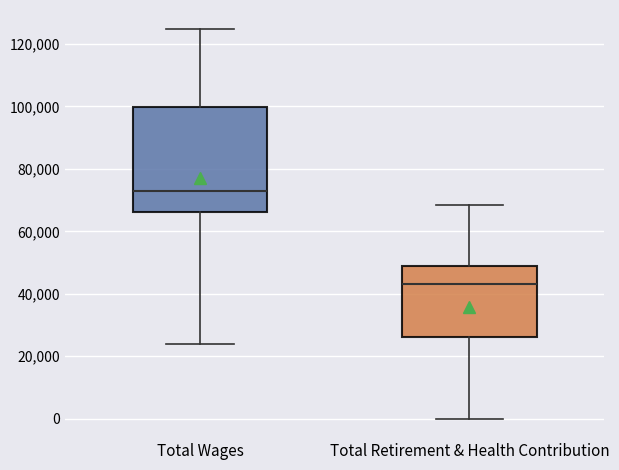

Reading left to right, transcribe this box plot: for each box, give where its median line is, the range the box spans, and where its two whiskers end, as read against the y-axis. The values are not printed on the chart, so give them approximately, as read against the axis.

Total Wages: median 72000, box 66000 to 100000, whiskers 24000 to 124000
Total Retirement & Health Contribution: median 44000, box 26000 to 48000, whiskers 0 to 68000